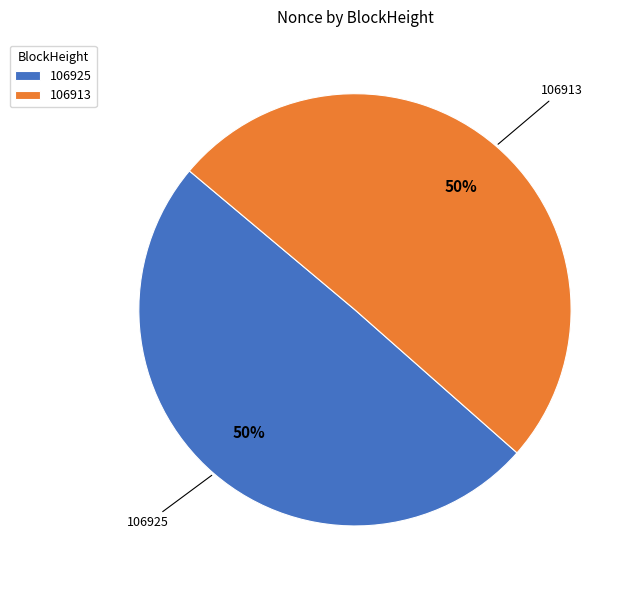

Is it true that 106925 is 59% of the pie?

False